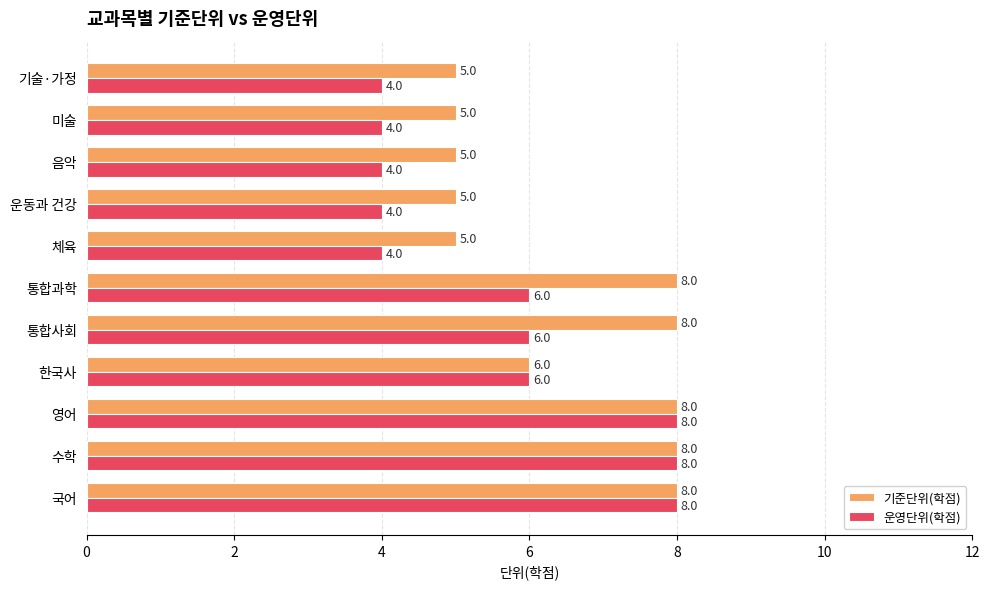

The value of 기준단위(학점) at 미술 is 7. True or false?

False